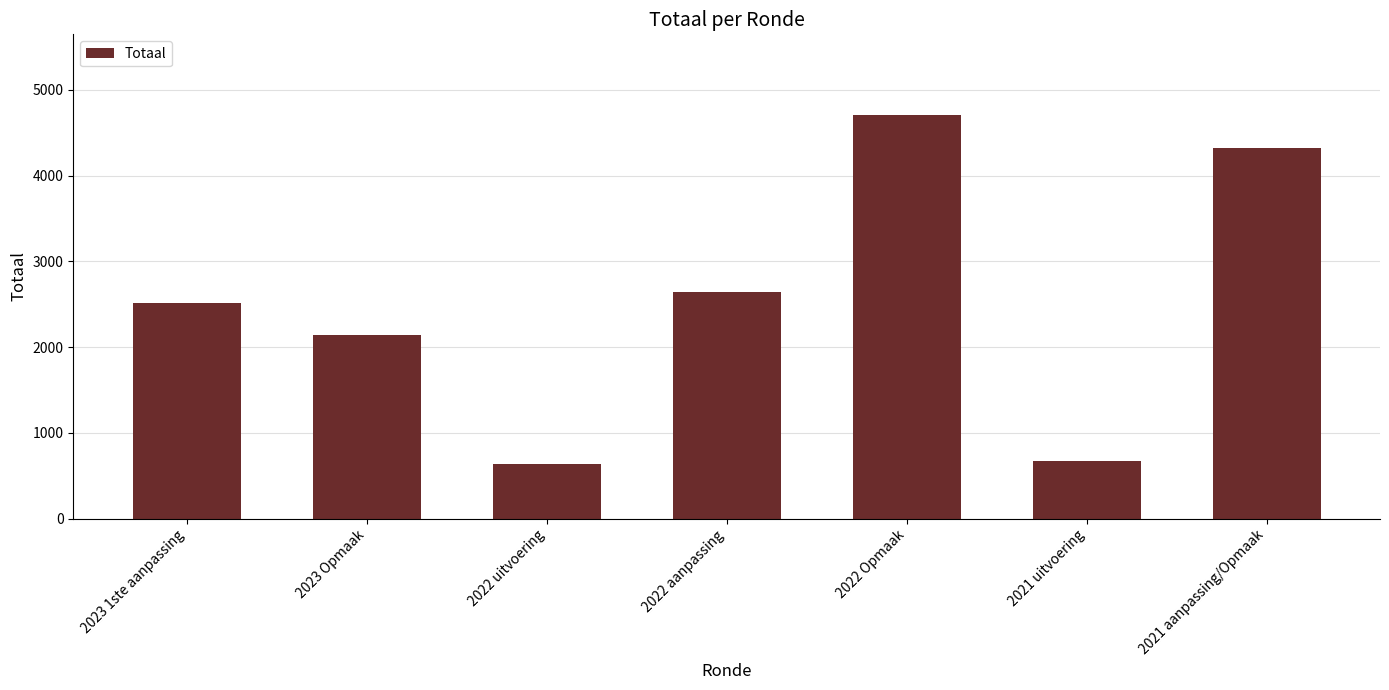

What is the sum of the values at 2022 uitvoering and 2022 aanpassing?

3285